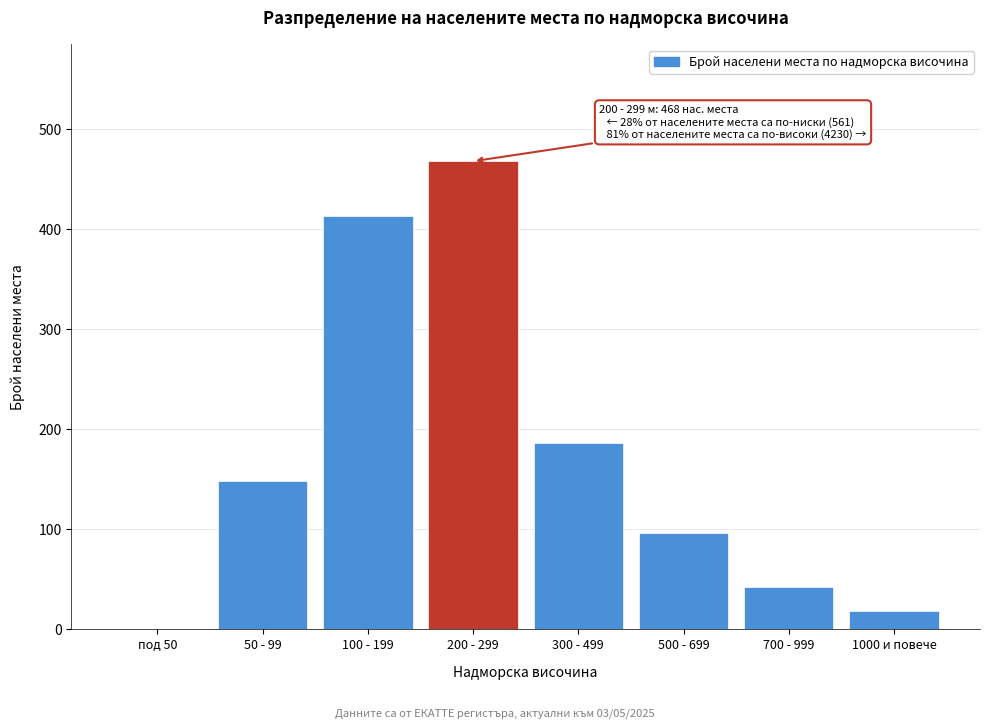

Reading left to right, list all the values displayed in this chart.

под 50=0	50 - 99=148	100 - 199=413	200 - 299=468	300 - 499=186	500 - 699=96	700 - 999=42	1000 и повече=18